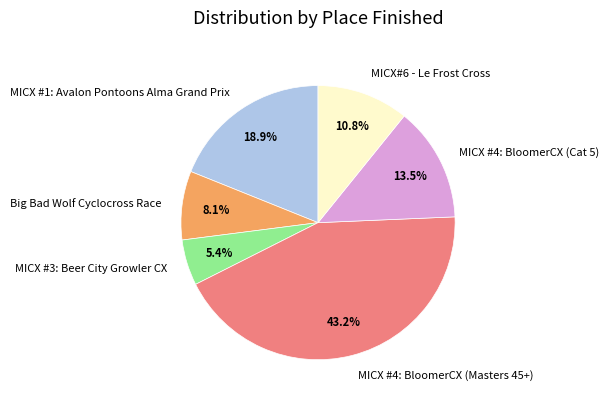

Count the number of slices in the pie.

6